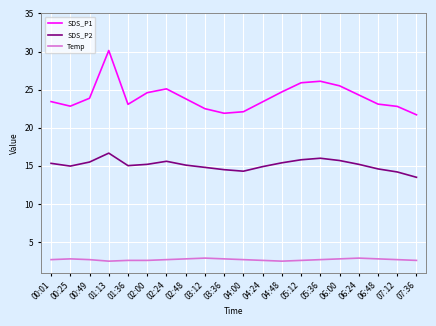

Rank the series by their average value, from lowest to highest.

Temp, SDS_P2, SDS_P1